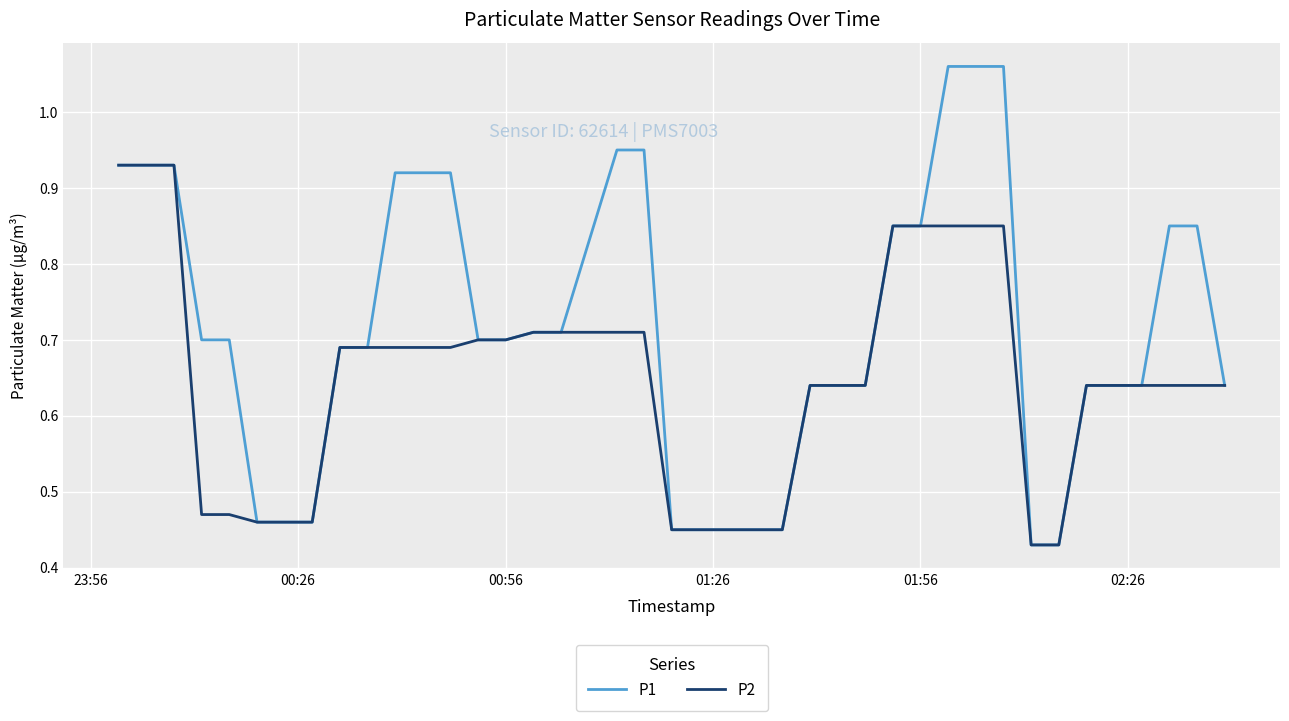

Which series has the widest spread of values?

P1